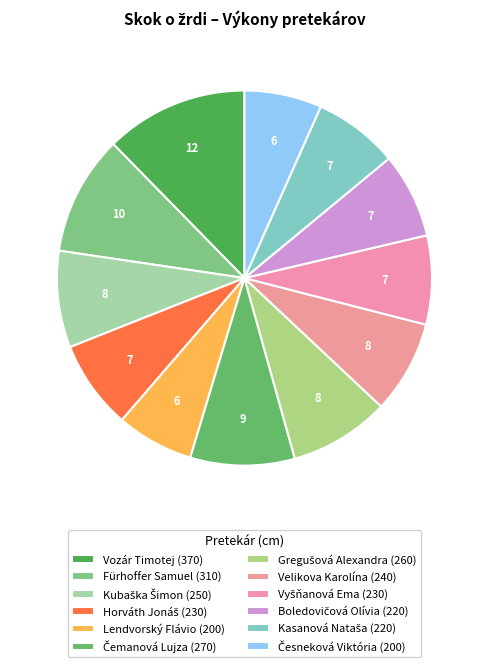

What percentage do Vozár Timotej and Čemanová Lujza together represent?

21.3%